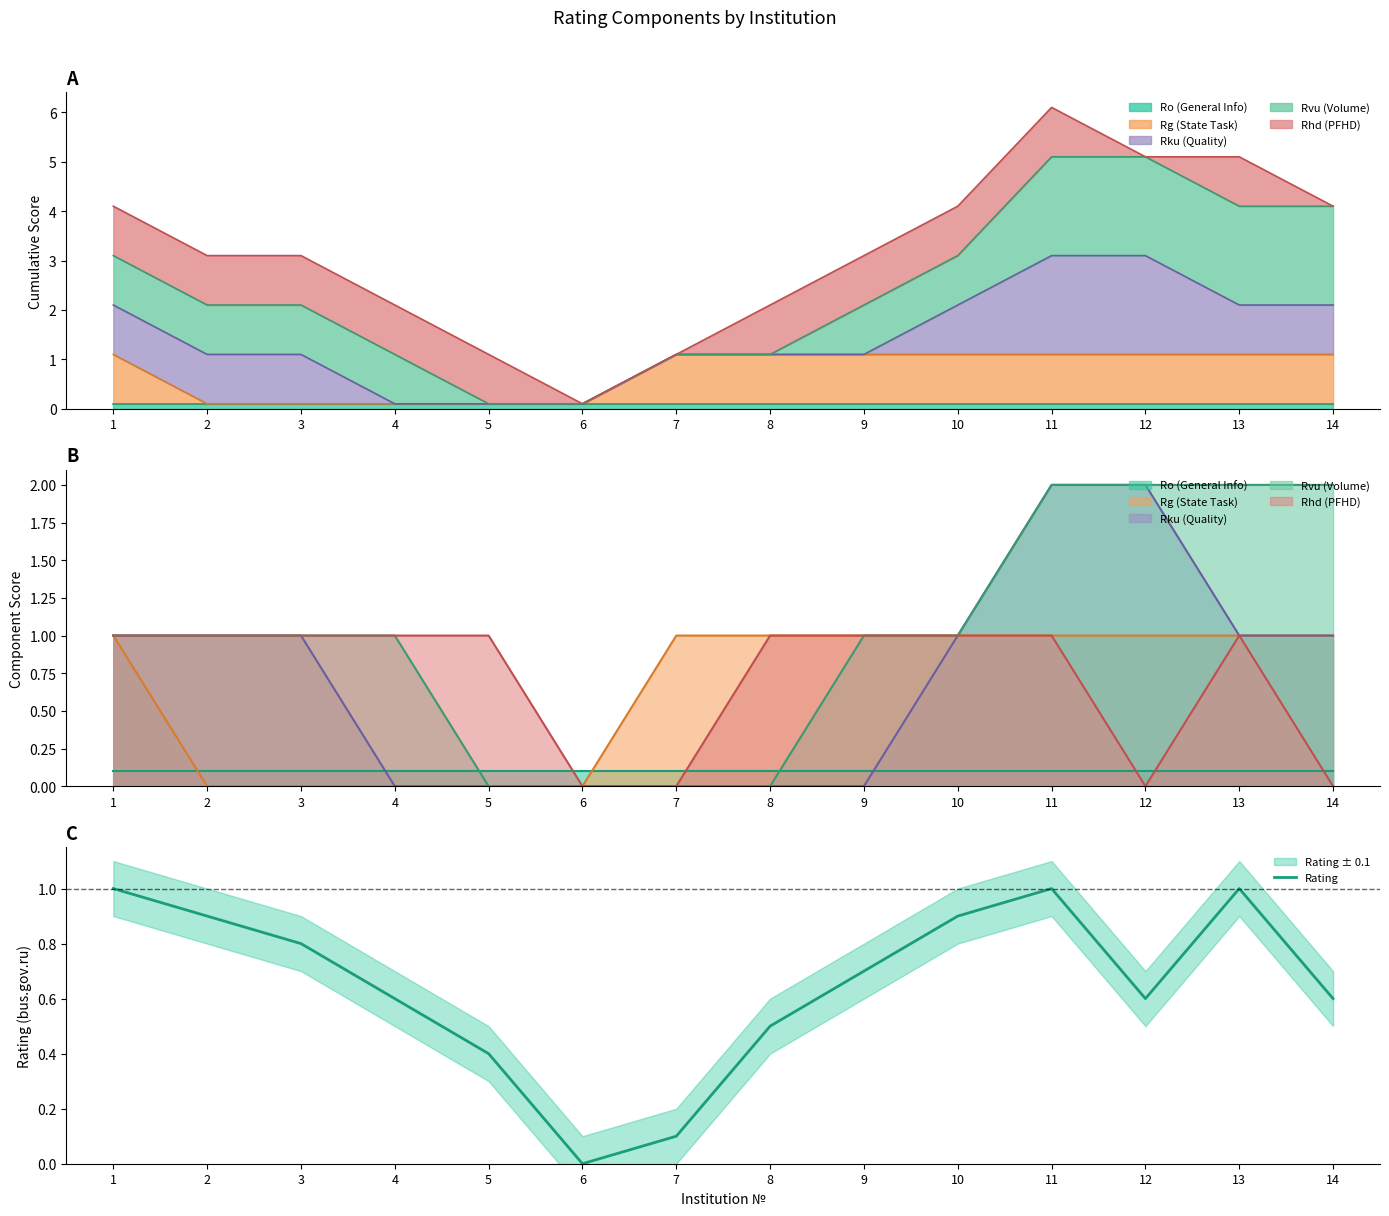

What is the change in value from 6 to 13?

+1.0